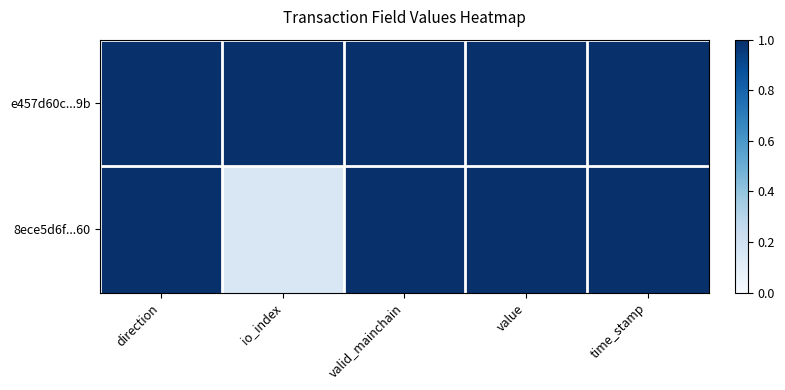

Which series has the largest total across all categories?

e457d60c...9b